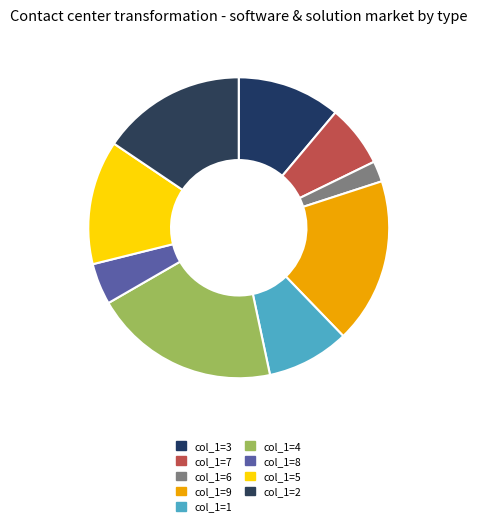

What is the smallest slice in the pie chart?

col_1=6